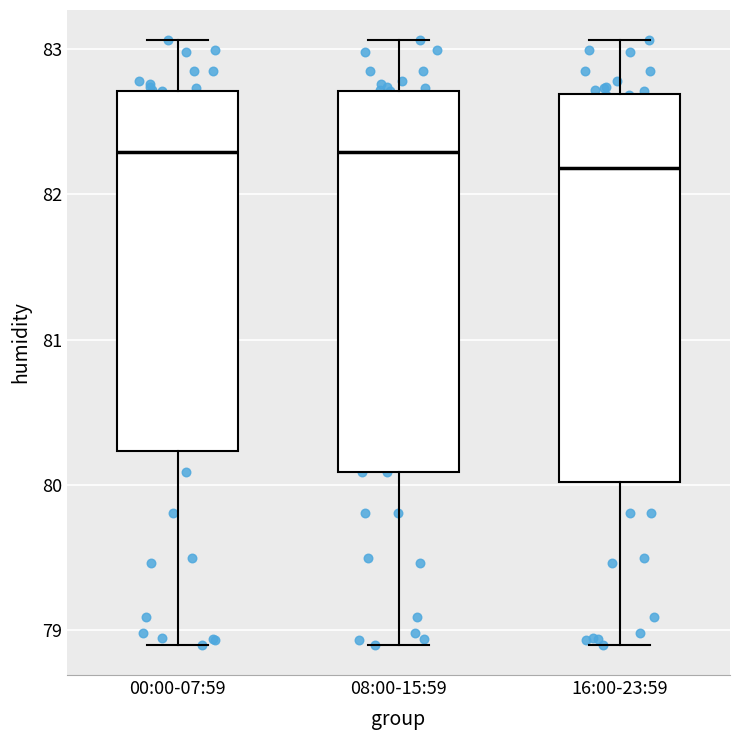

Reading left to right, read every box against the y-axis: the position of its median line, the range the box covers, and the ends of its whiskers. The values are not printed on the chart, so give them approximately, as read against the axis.

00:00-07:59: median 82.3, box 80.2 to 82.7, whiskers 78.9 to 83.1
08:00-15:59: median 82.3, box 80.1 to 82.7, whiskers 78.9 to 83.1
16:00-23:59: median 82.2, box 80.0 to 82.7, whiskers 78.9 to 83.1